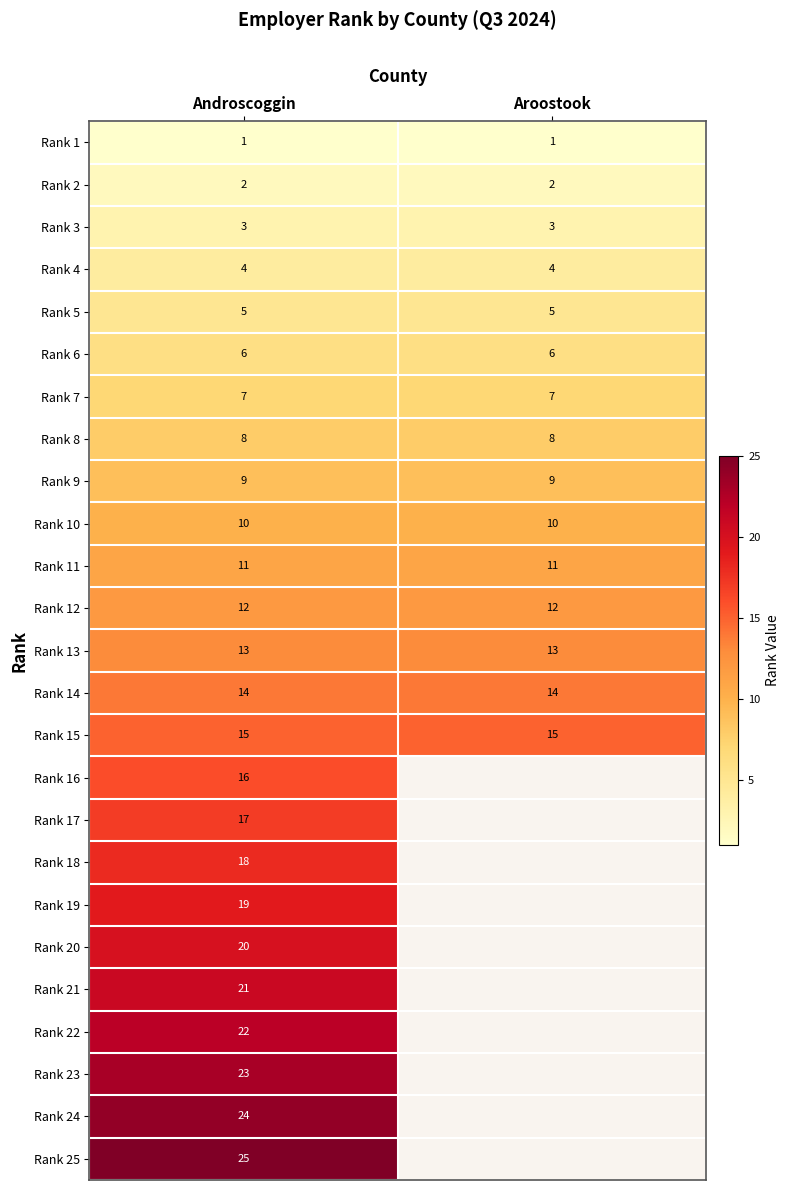

Is it true that Rank 4 equals 4 at Androscoggin?

True